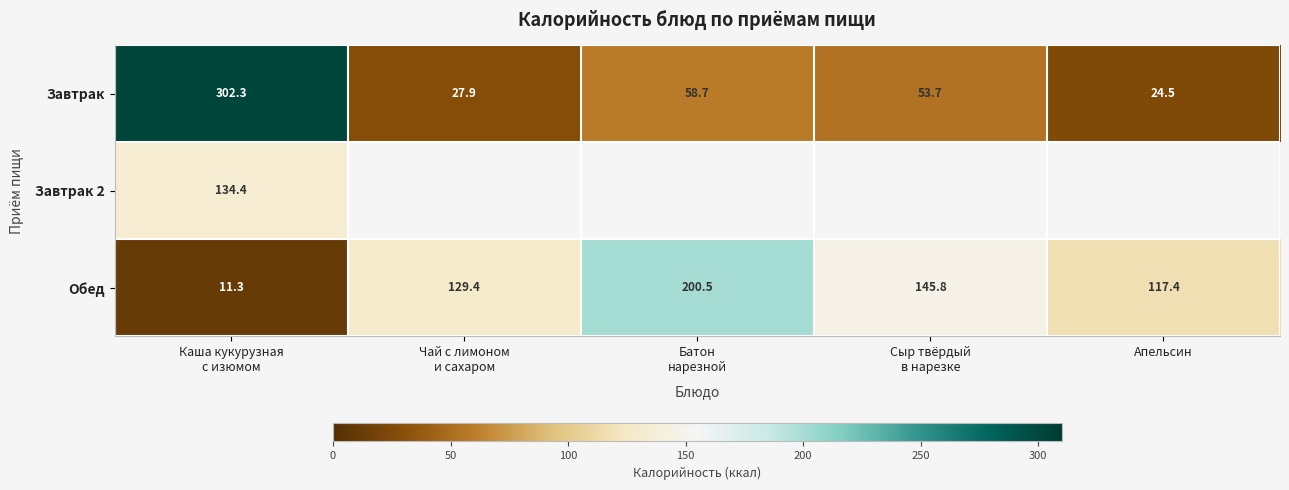

What is the lowest value of the Завтрак series?

24.5